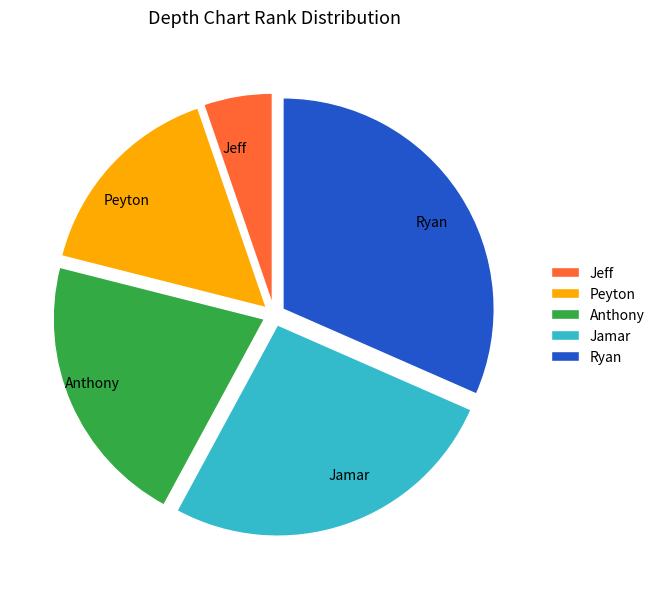

Count the number of slices in the pie.

5